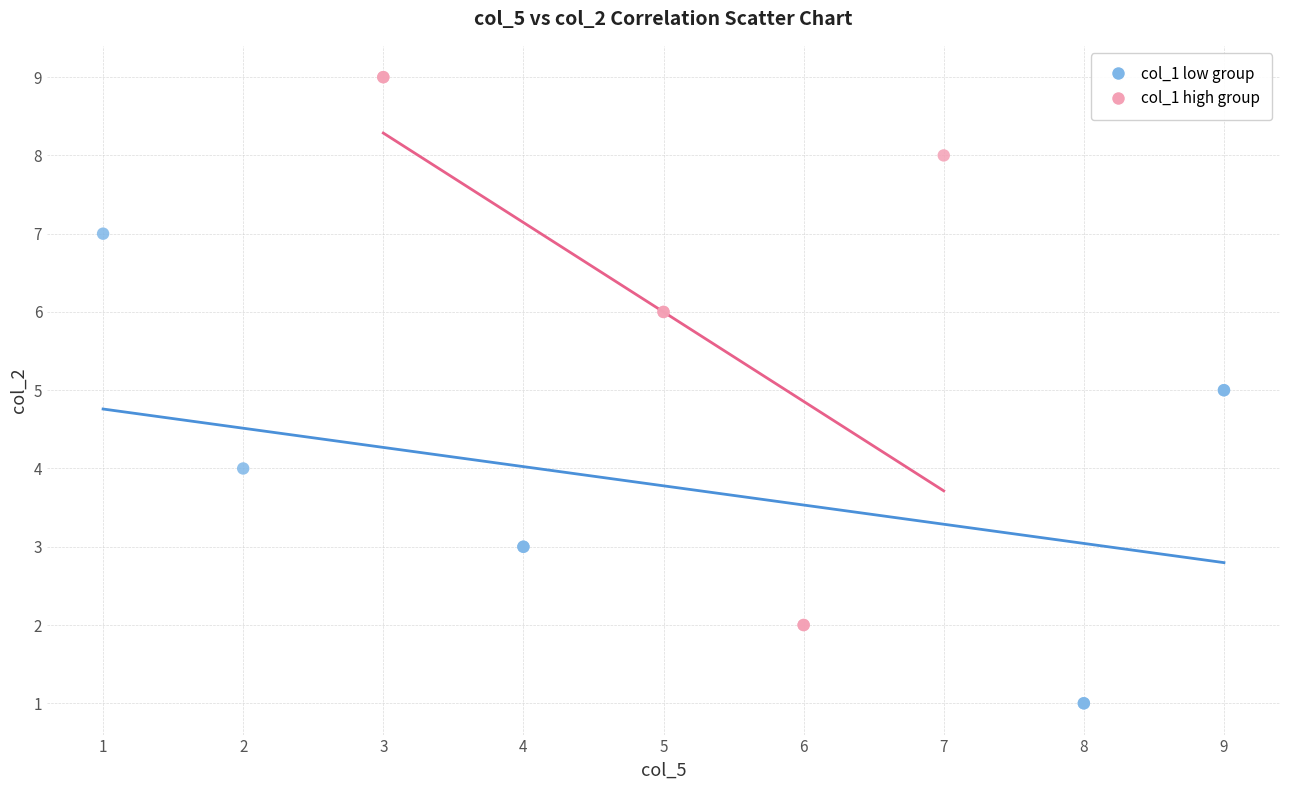

Which series reaches the minimum Y coordinate?

col_1 low group